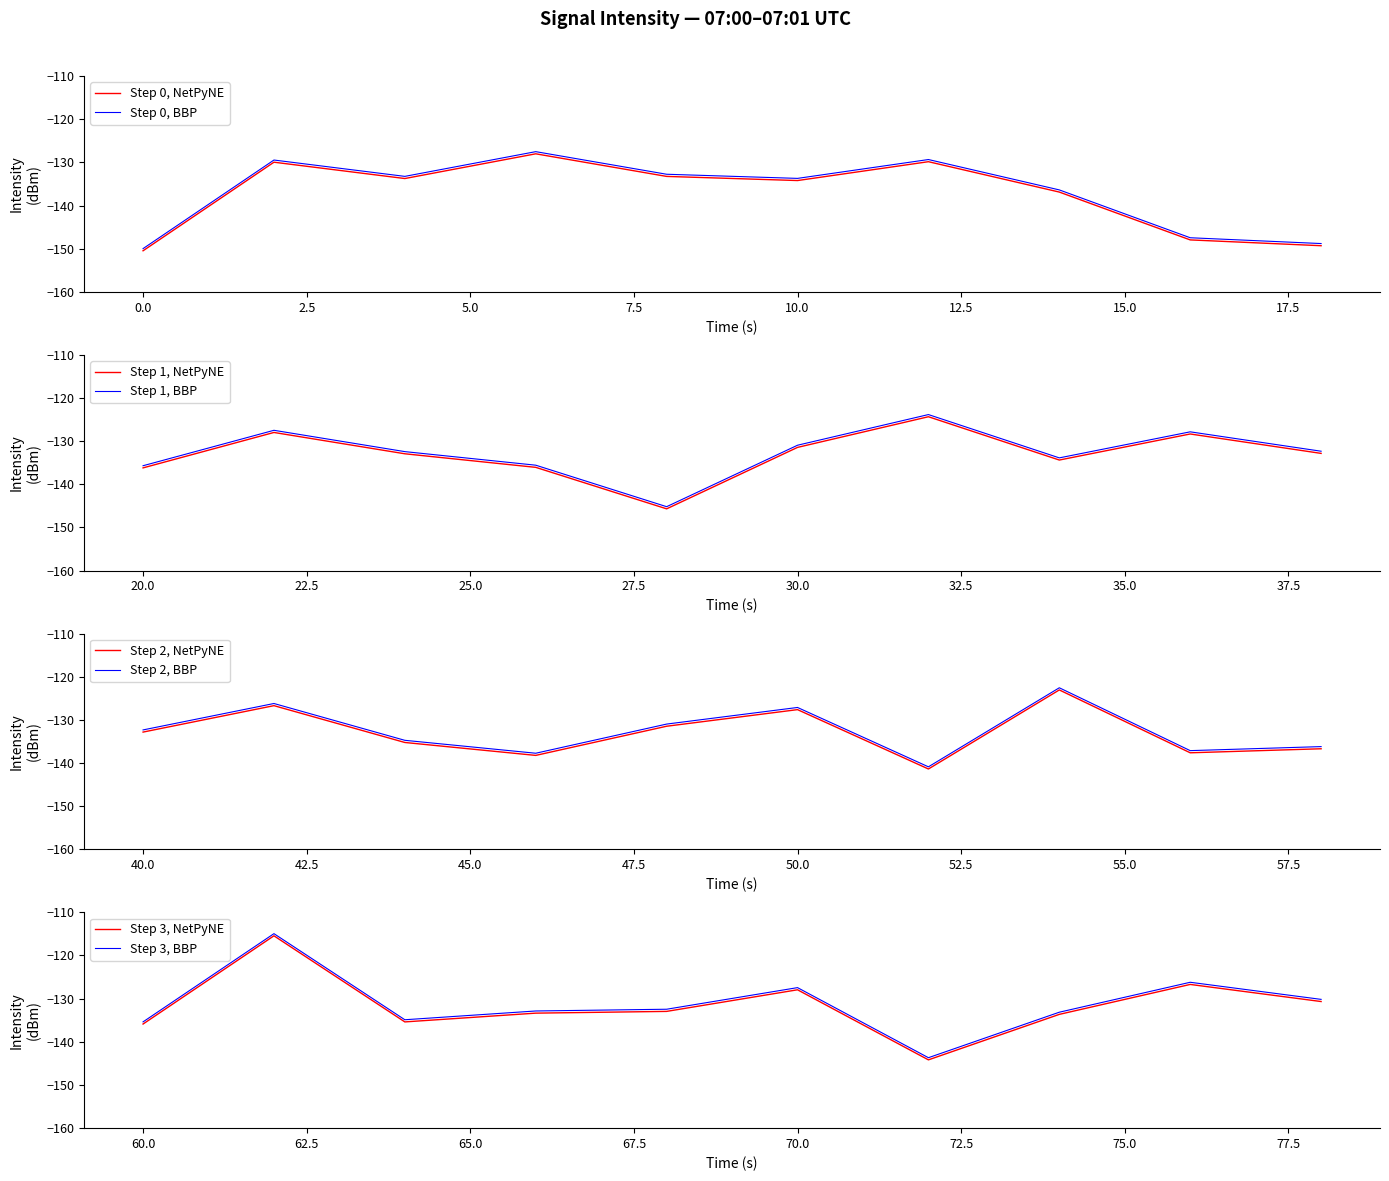

Does the chart have visible grid lines?

No